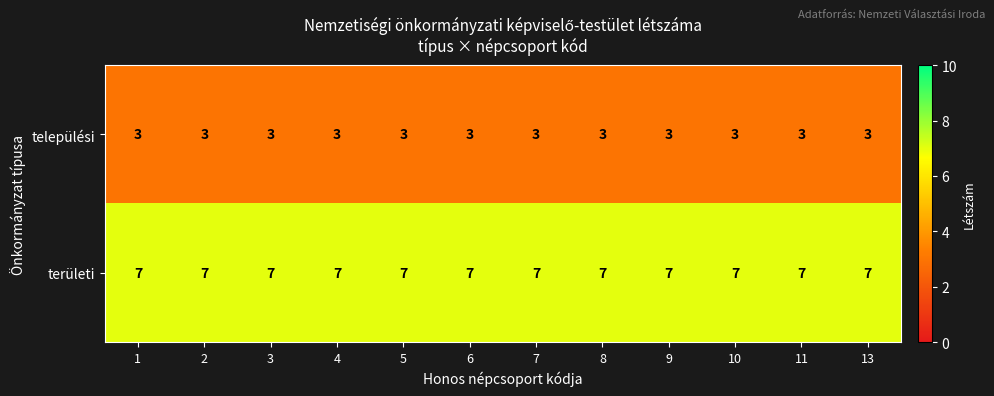

Is it true that települési equals 4 at 4?

False